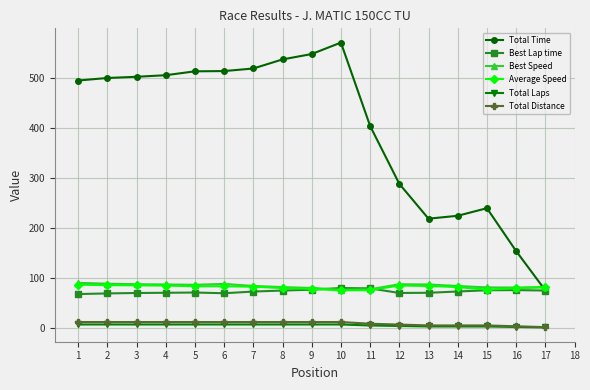

Which series has the largest range (max minus min)?

Total Time